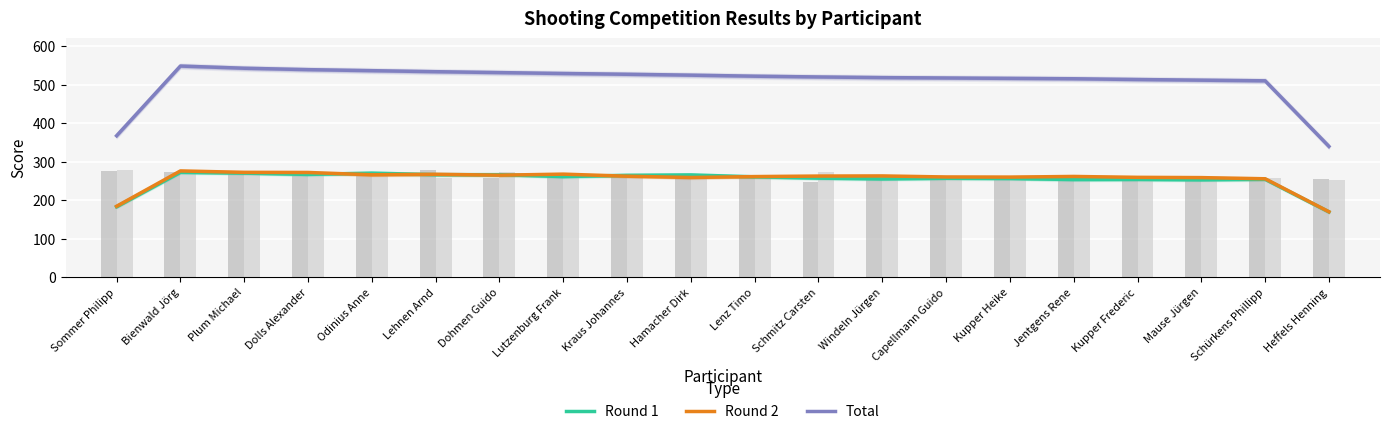

Reading left to right, transcribe all the data shown in this chart.

Round 1: Sommer Philipp=183.0	Bienwald Jörg=272.3	Plum Michael=270.3	Dolls Alexander=267.0	Odinius Anne=270.3	Lehnen Arnd=266.3	Dohmen Guido=266.3	Lutzenburg Frank=261.3	Kraus Johannes=264.7	Hamacher Dirk=265.7	Lenz Timo=260.7	Schmitz Carsten=257.3	Windeln Jürgen=255.3	Capellmann Guido=257.0	Kupper Heike=256.3	Jentgens Rene=253.7	Kupper Frederic=254.0	Mause Jürgen=253.0	Schürkens Phillipp=254.3	Heffels Henning=169.7
Round 2: Sommer Philipp=184.3	Bienwald Jörg=276.0	Plum Michael=272.3	Dolls Alexander=272.0	Odinius Anne=266.0	Lehnen Arnd=267.3	Dohmen Guido=265.0	Lutzenburg Frank=267.7	Kraus Johannes=262.3	Hamacher Dirk=259.0	Lenz Timo=261.3	Schmitz Carsten=262.7	Windeln Jürgen=263.0	Capellmann Guido=260.3	Kupper Heike=260.0	Jentgens Rene=261.7	Kupper Frederic=259.3	Mause Jürgen=258.7	Schürkens Phillipp=255.7	Heffels Henning=170.0
Total: Sommer Philipp=367.3	Bienwald Jörg=548.3	Plum Michael=542.7	Dolls Alexander=539.0	Odinius Anne=536.3	Lehnen Arnd=533.7	Dohmen Guido=531.3	Lutzenburg Frank=529.0	Kraus Johannes=527.0	Hamacher Dirk=524.7	Lenz Timo=522.0	Schmitz Carsten=520.0	Windeln Jürgen=518.3	Capellmann Guido=517.3	Kupper Heike=516.3	Jentgens Rene=515.3	Kupper Frederic=513.3	Mause Jürgen=511.7	Schürkens Phillipp=510.0	Heffels Henning=339.7